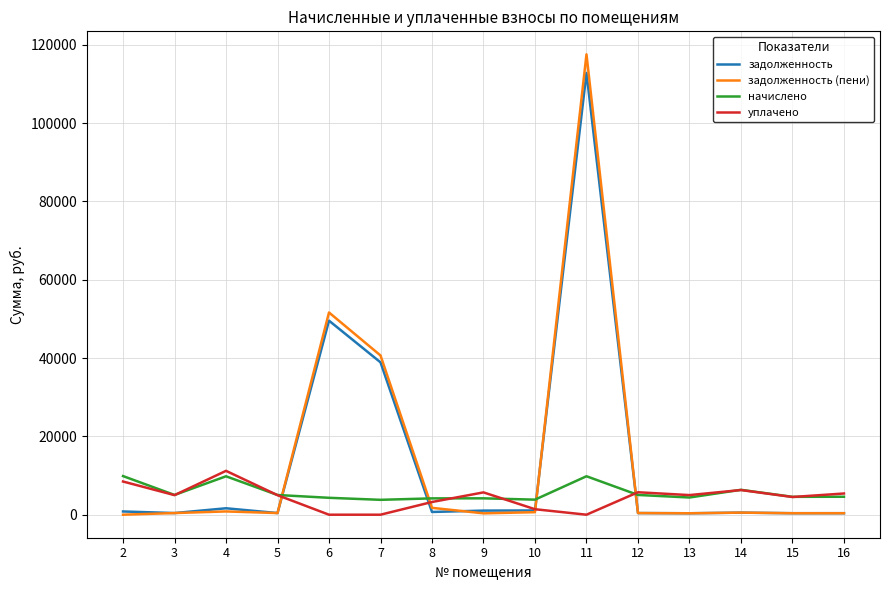

Is the value of задолженность (пени) at 6 greater than the value of уплачено at 4?

Yes